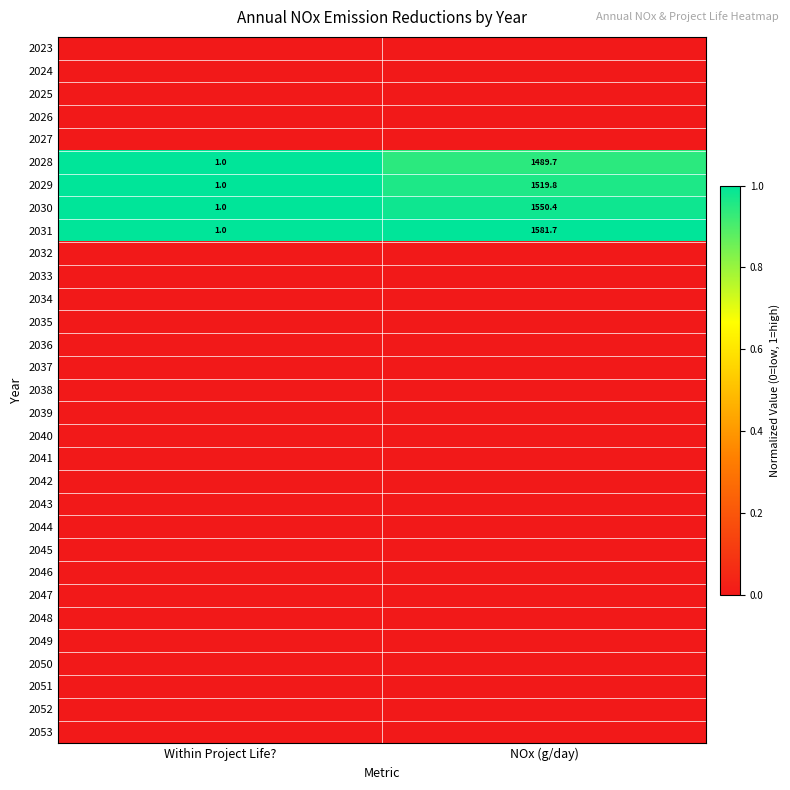

What is the total value across all series at Within Project Life??

4.0